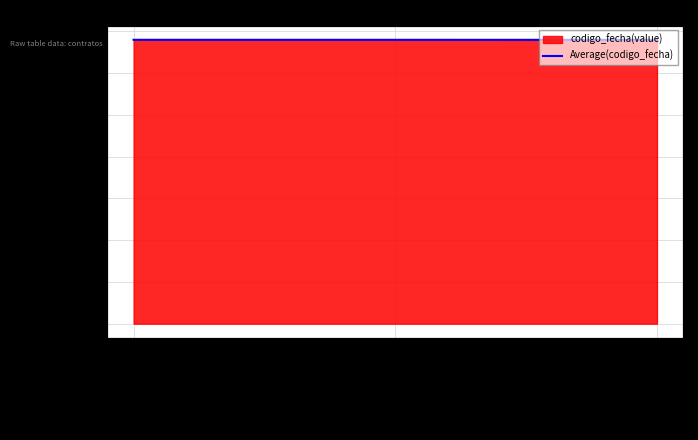

Between 2023-11-03 10:56:34 and 2023-11-07 09:51:42, which is larger?

2023-11-07 09:51:42